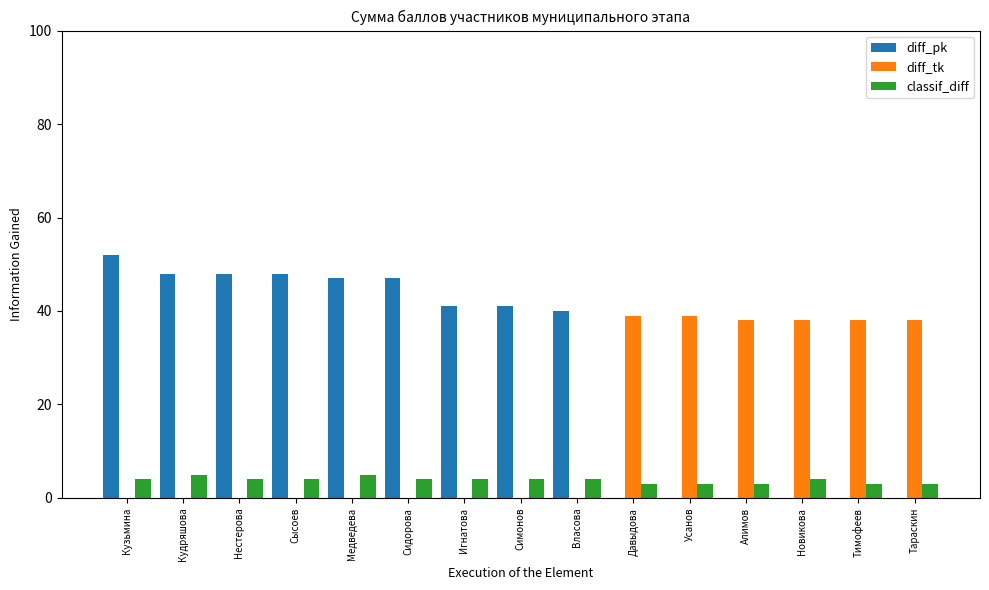

Reading right to left, transcribe all the data shown in this chart.

diff_pk: 0	0	0	0	0	0	40	41	41	47	47	48	48	48	52
diff_tk: 38	38	38	38	39	39	0	0	0	0	0	0	0	0	0
classif_diff: 3	3	4	3	3	3	4	4	4	4	5	4	4	5	4